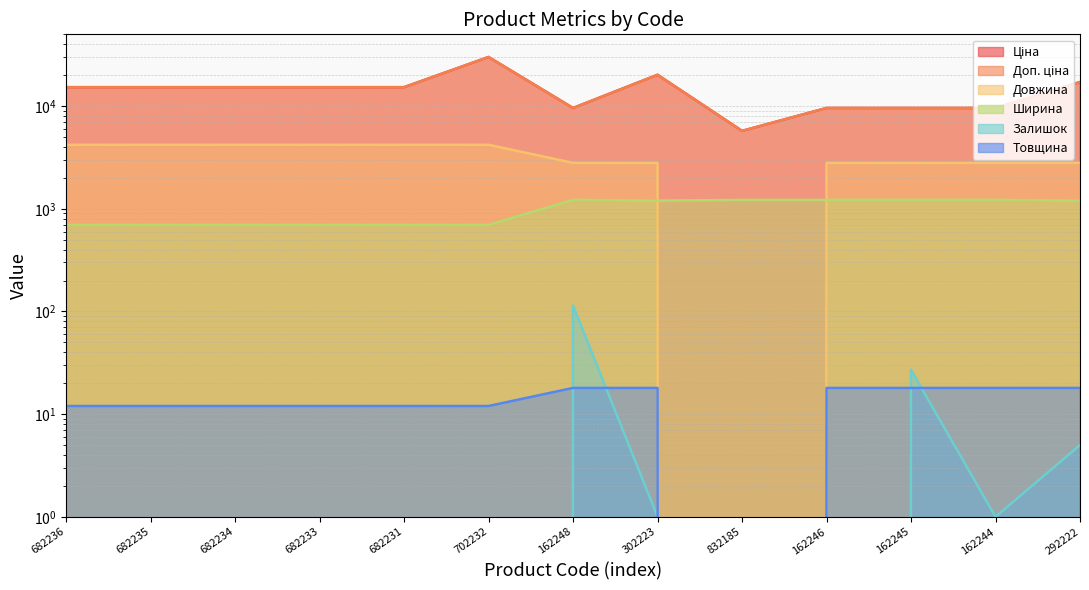

How many Товщина values are between 12 and 18?

12